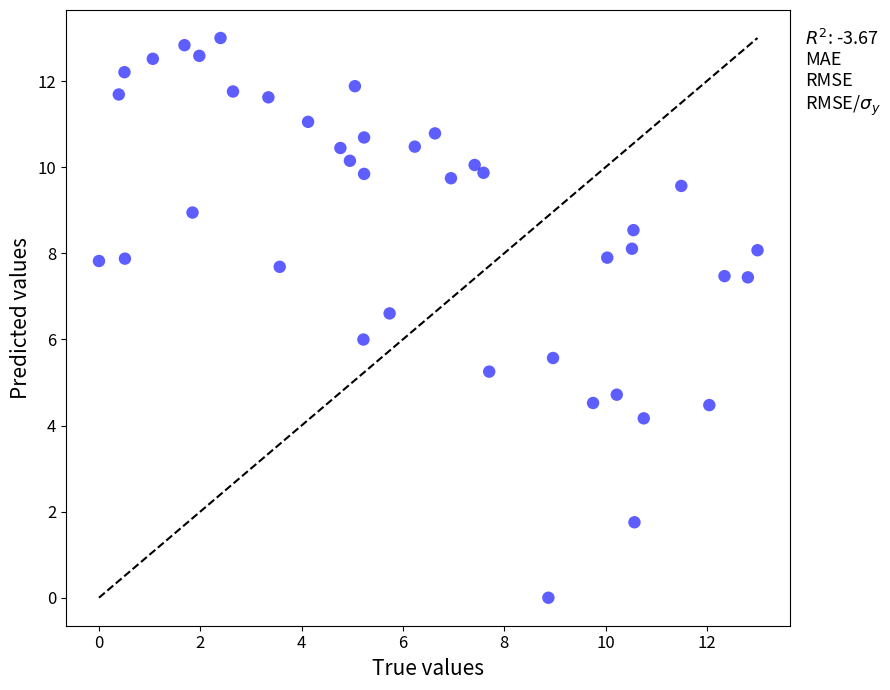

What is the range of Y values (max minus min)?

13.0